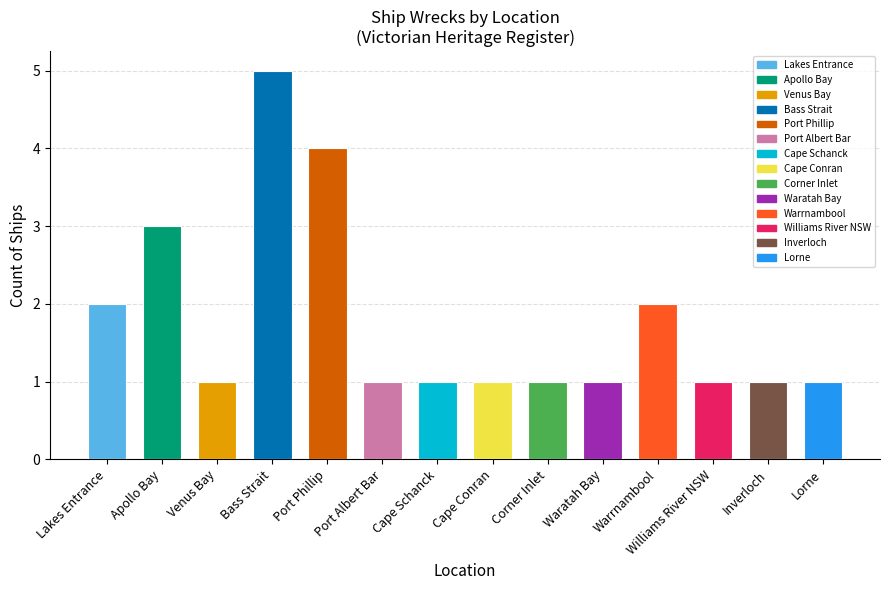

What is the difference between the second highest and minimum values?

3